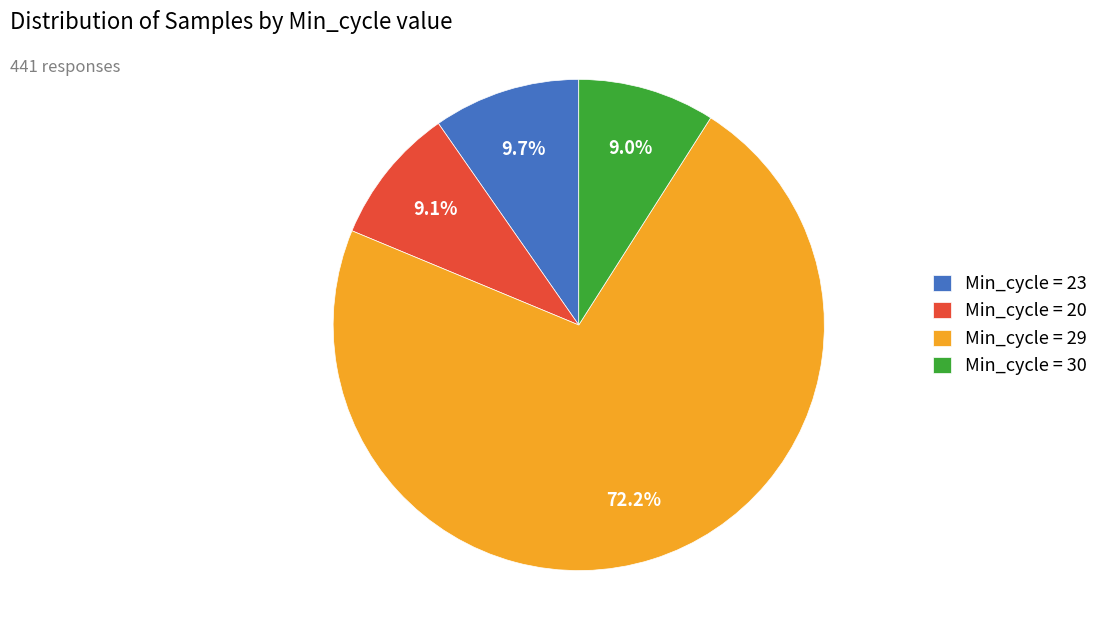

What portion of the pie excludes Min_cycle = 30?

91.0%